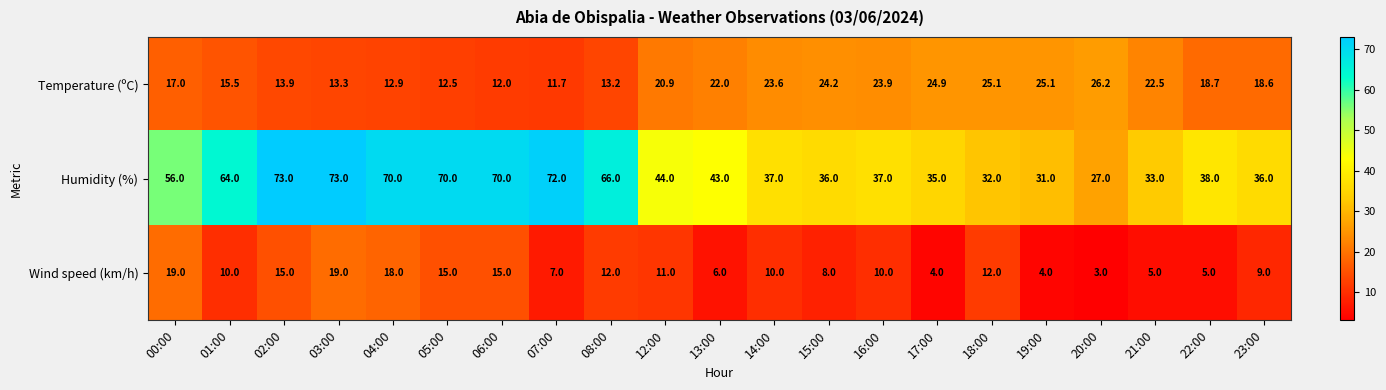

Which series has the widest spread of values?

Humidity (%)